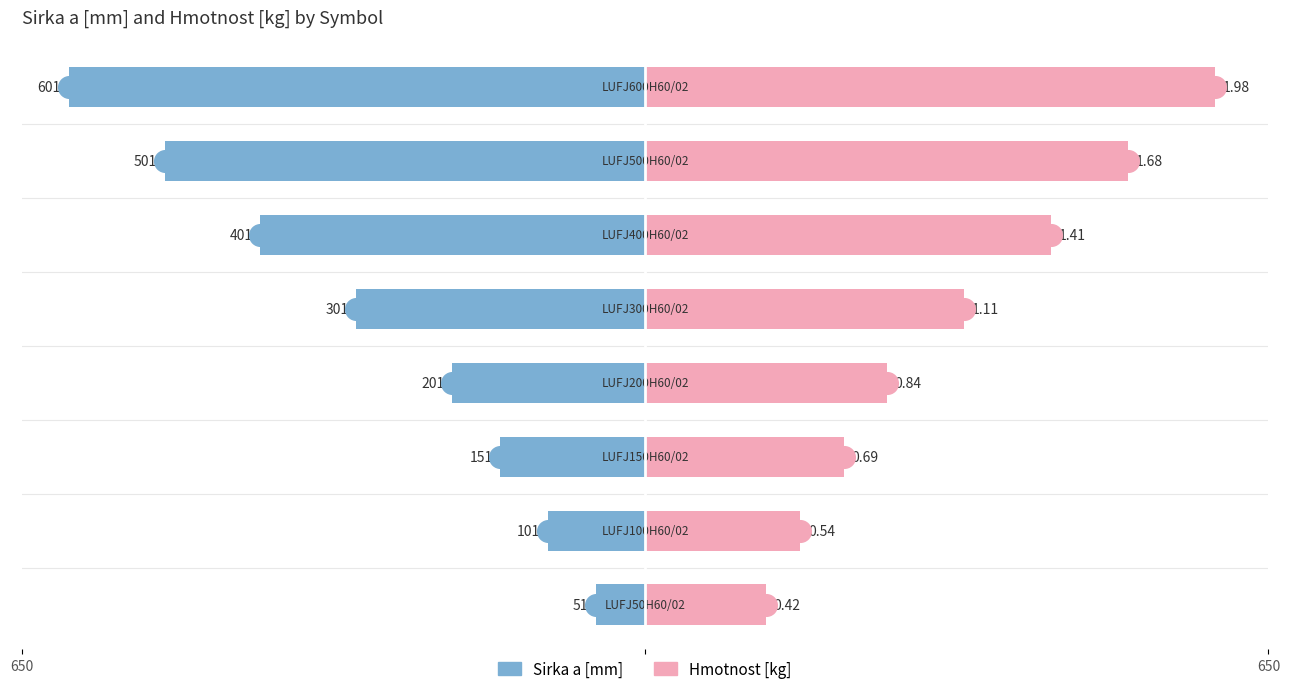

Between 650 and 4, which is larger?

650